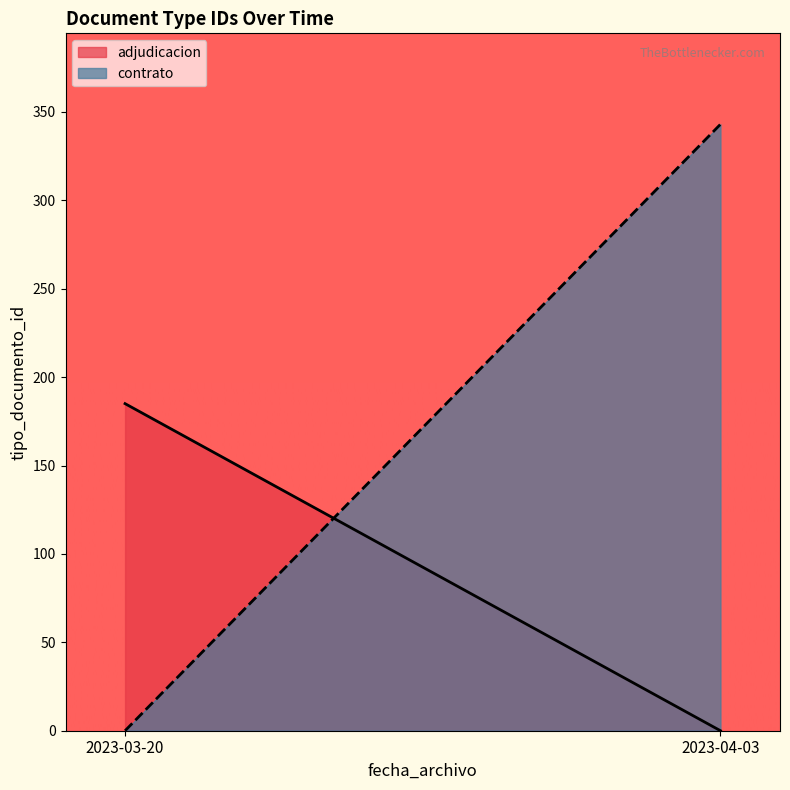

Which series has the widest spread of values?

contrato